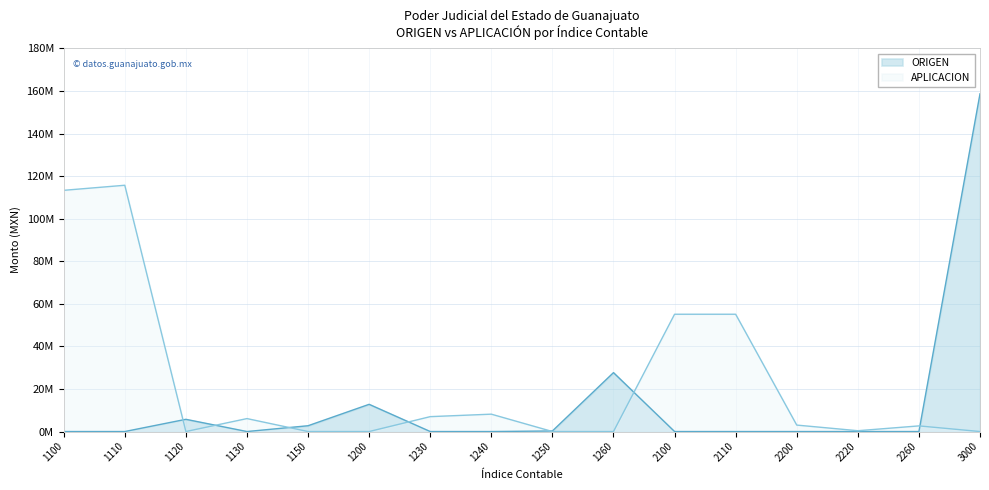

How many values in ORIGEN are above zero?

6